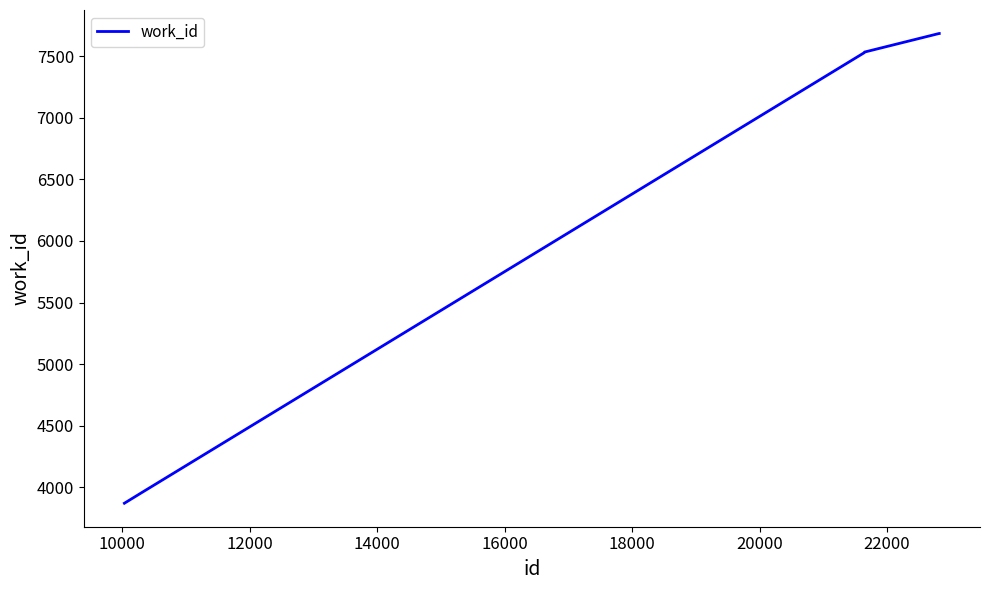

What is the minimum value shown in the chart?

3869